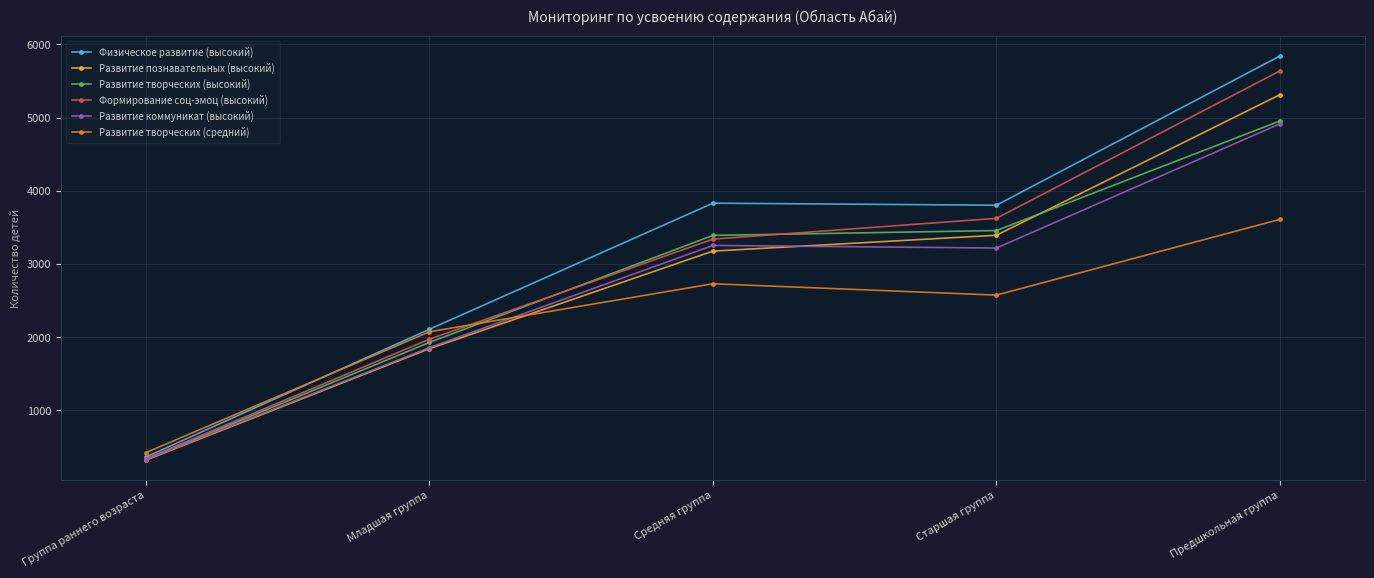

What is the value of the Физическое развитие (высокий) point at the 4th from the left?

3804